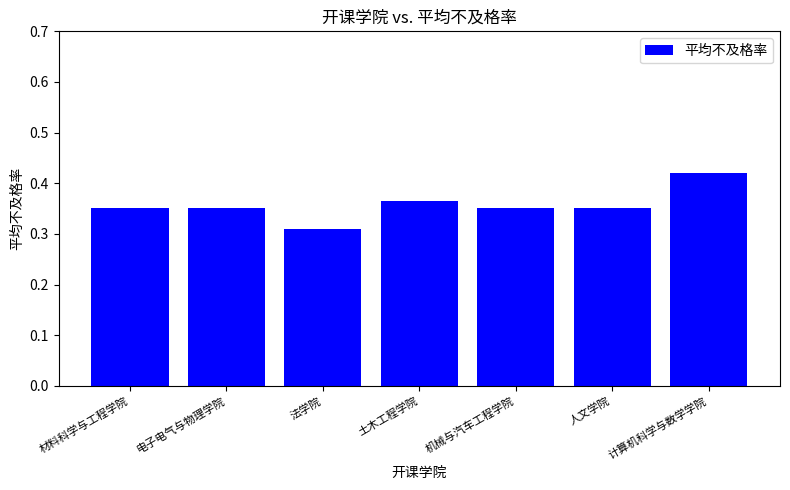

The value at 电子电气与物理学院 is 0.1. True or false?

False